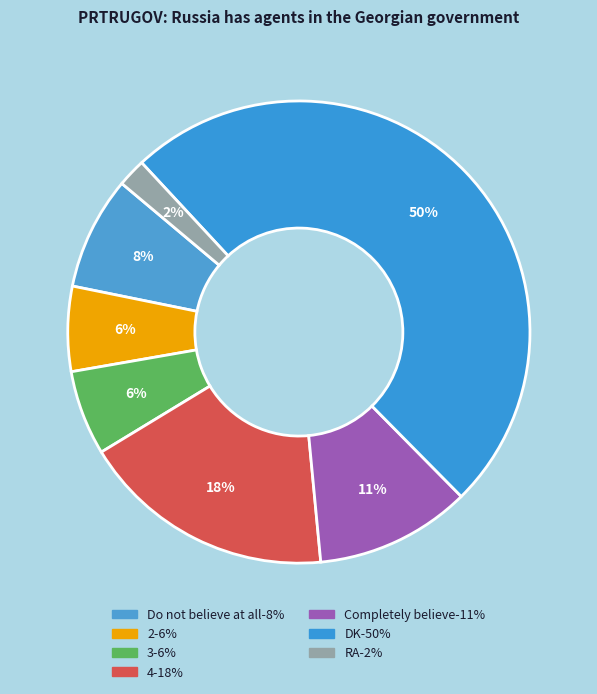

What is the total percentage of DK and 3?

55.4%